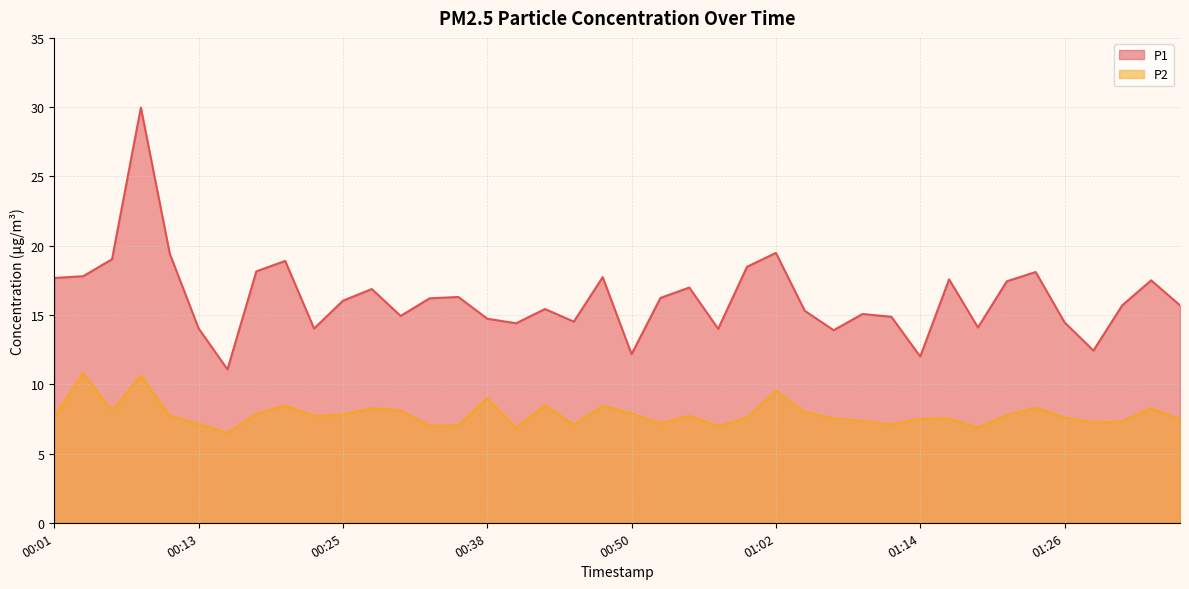

The P2 series shows 7.6 at 01:26. True or false?

True